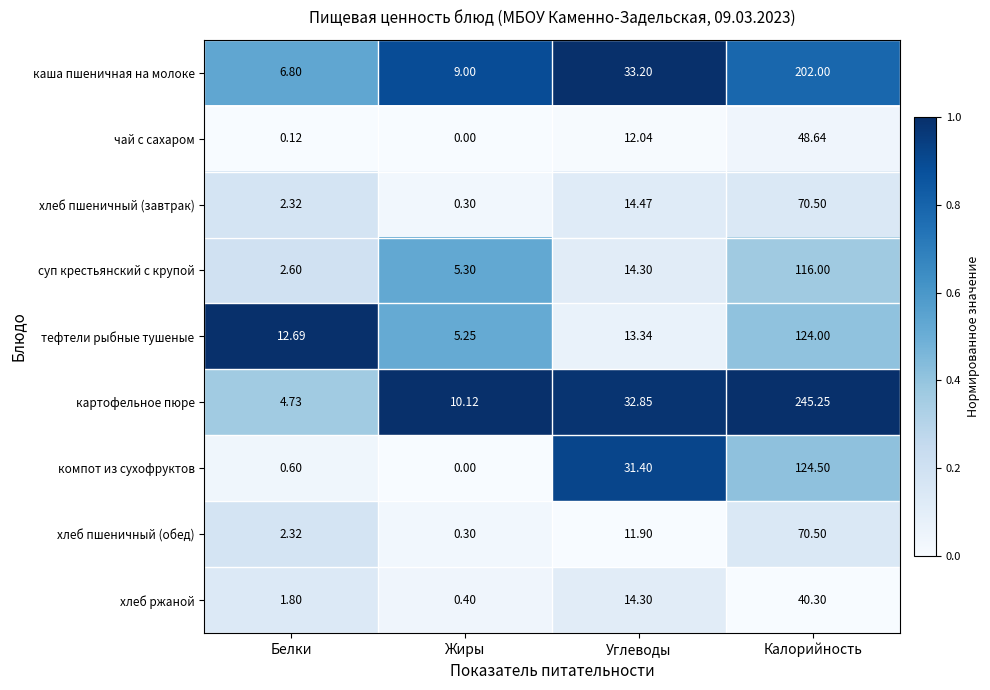

At which category does the chart reach its minimum across all series?

Жиры